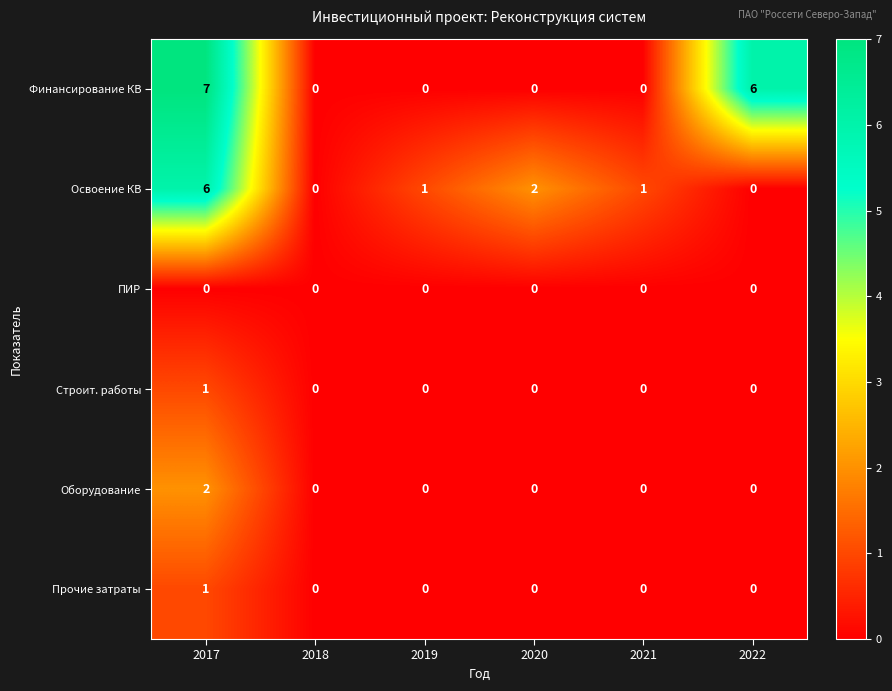

Between 2017 and 2022, which series saw the biggest shift?

Освоение КВ